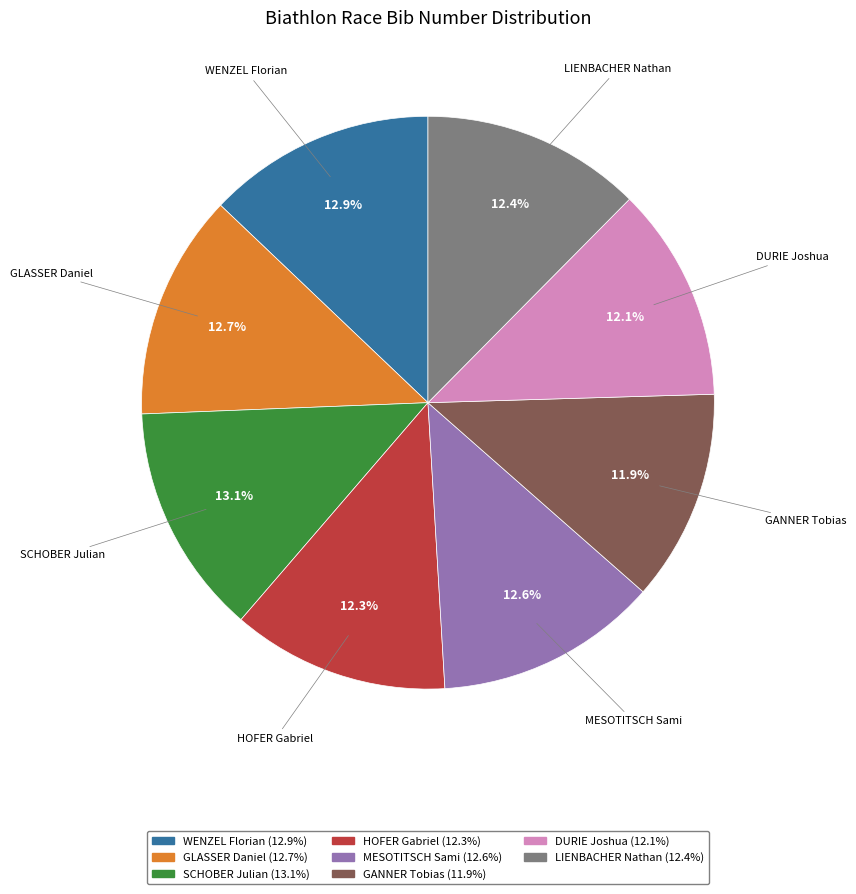

To the nearest percent, what portion does GANNER Tobias represent?

12%